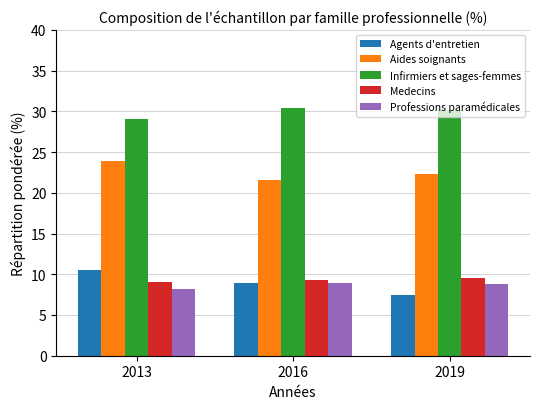

Does the chart contain any negative values?

No